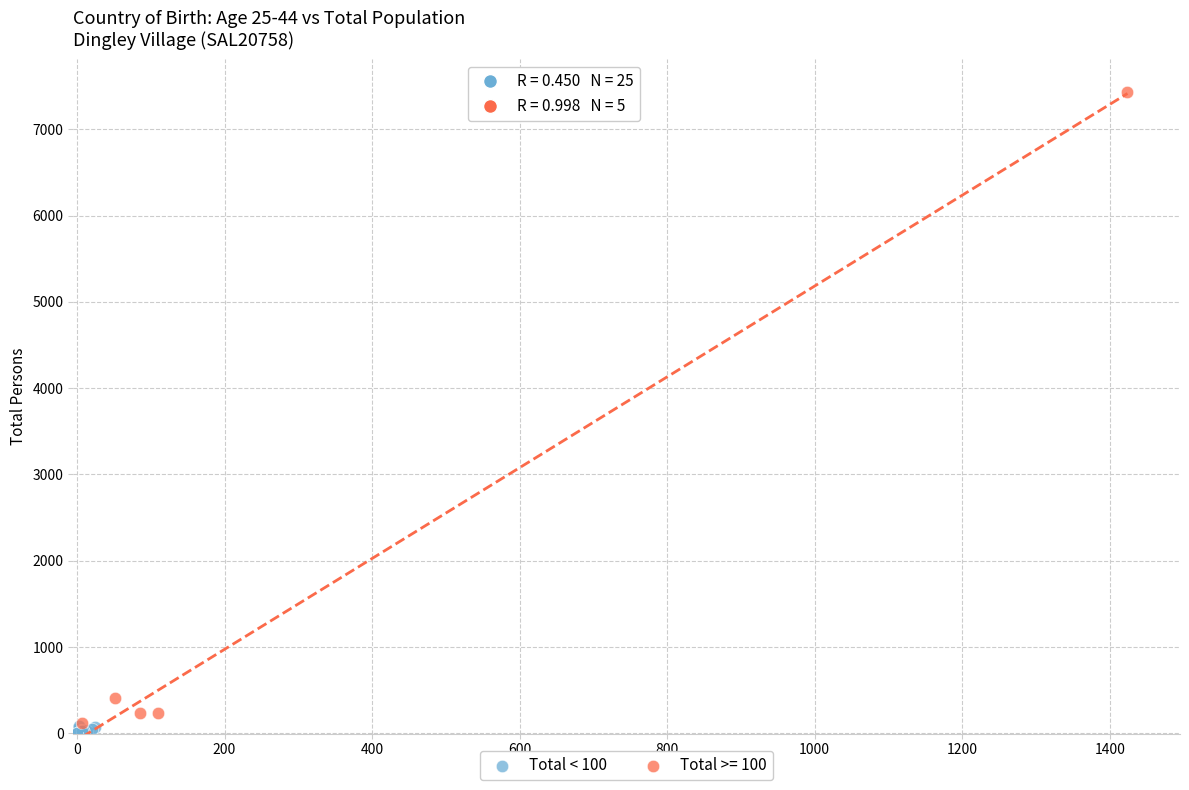

Which series reaches the maximum Y coordinate?

Total >= 100